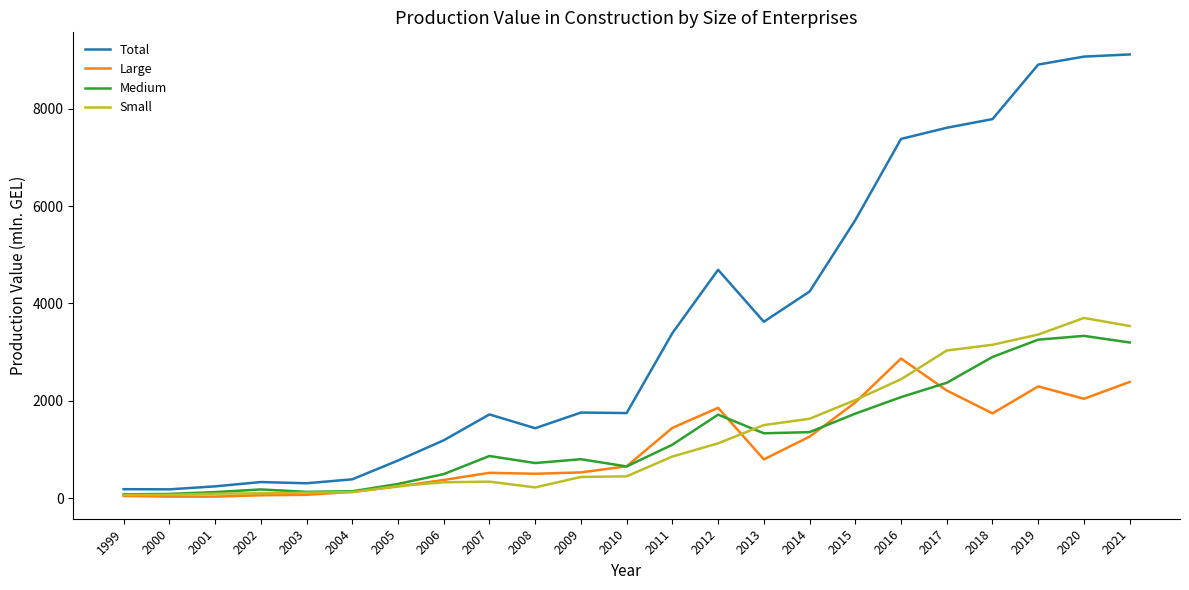

Does the chart have visible grid lines?

No